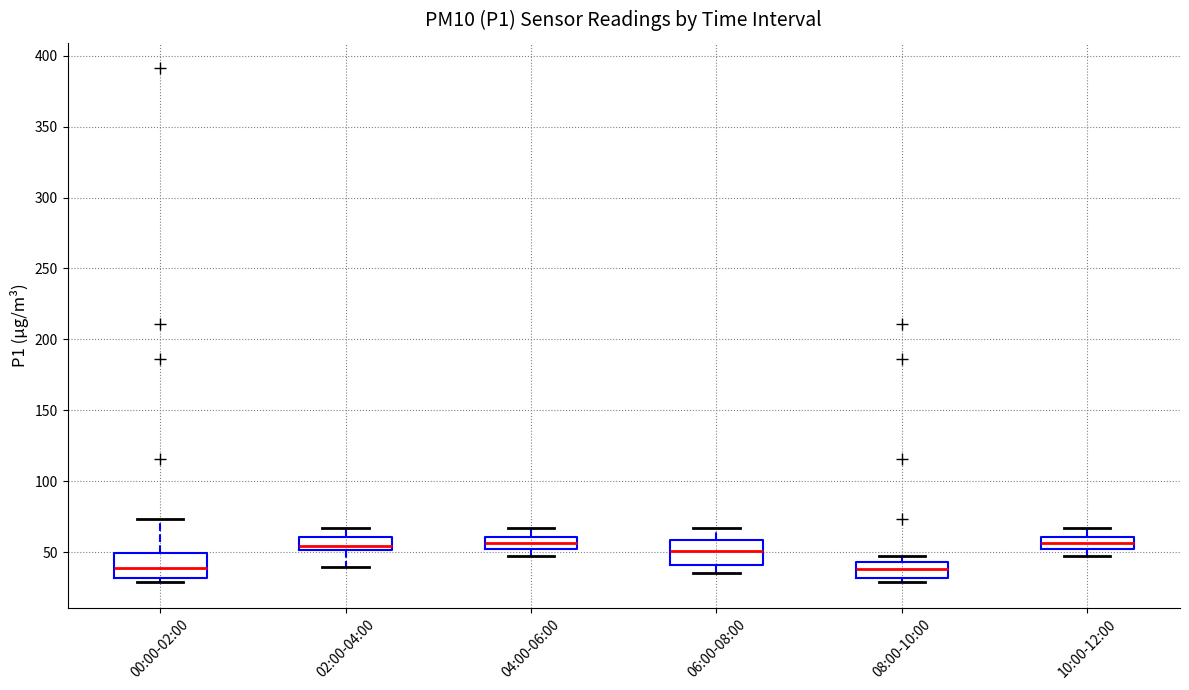

Reading left to right, read every box against the y-axis: the position of its median line, the range the box covers, and the ends of its whiskers. The values are not printed on the chart, so give them approximately, as read against the axis.

00:00-02:00: median 40, box 30 to 50, whiskers 30 (just below the box's lower edge) to 75
02:00-04:00: median 55, box 50 to 60, whiskers 40 to 65
04:00-06:00: median 55, box 50 to 60, whiskers 45 to 65
06:00-08:00: median 50, box 40 to 60, whiskers 35 to 65
08:00-10:00: median 40, box 30 to 45, whiskers 30 (just below the box's lower edge) to 45 (just above the box's upper edge)
10:00-12:00: median 55, box 50 to 60, whiskers 45 to 65